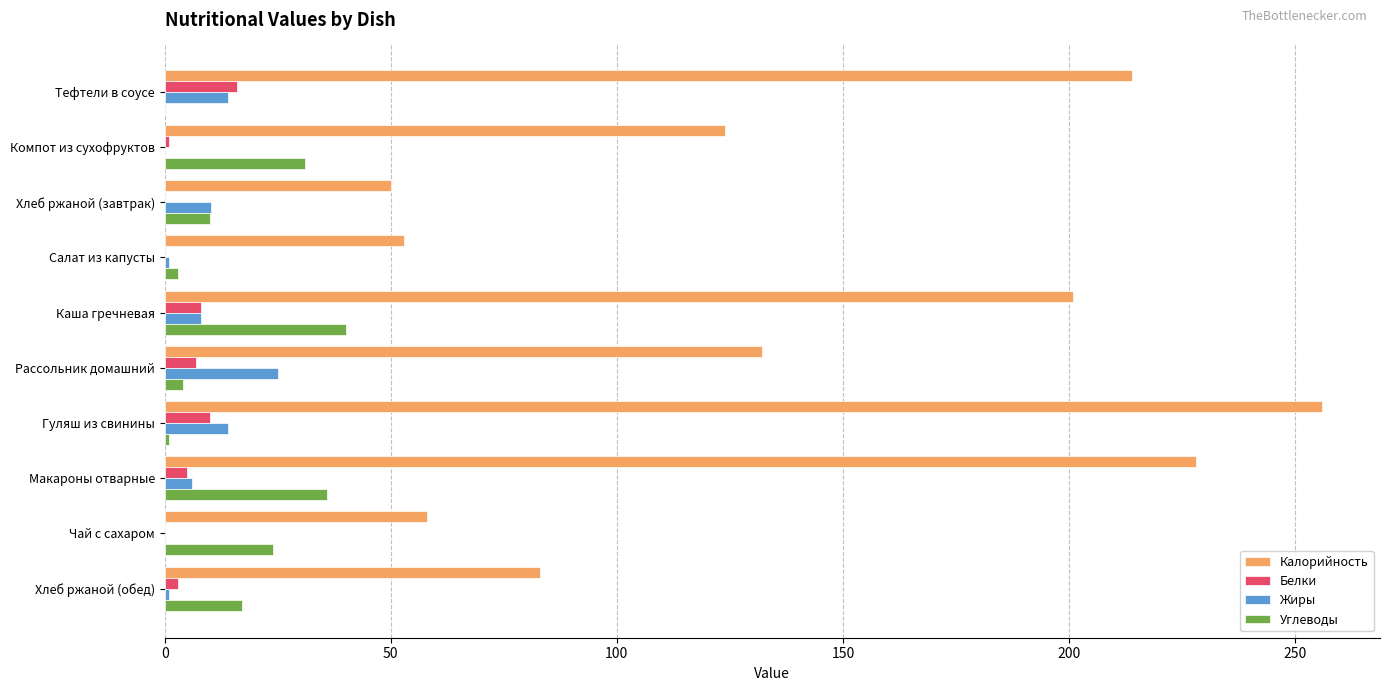

What is the total value across all series at Каша гречневая?

257.0